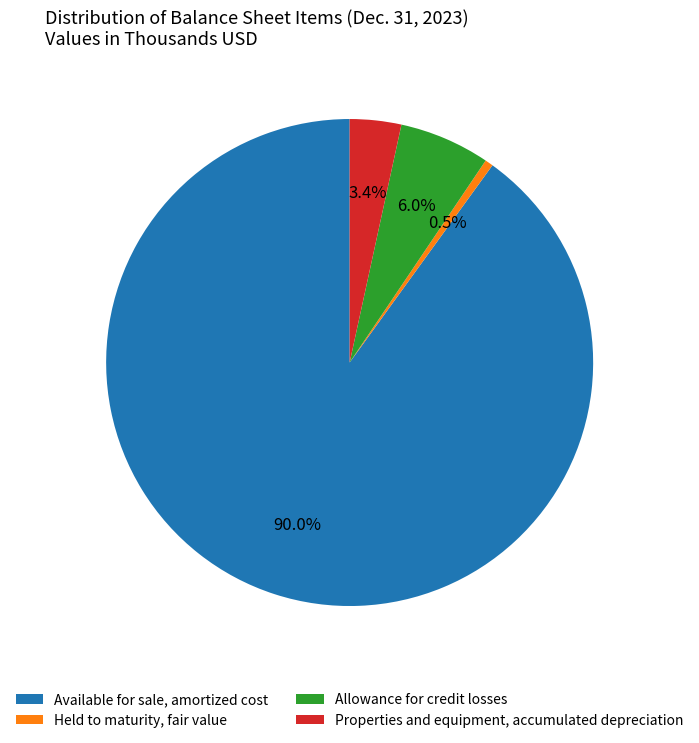

Which has a higher value, Allowance for credit losses or Properties and equipment, accumulated depreciation?

Allowance for credit losses